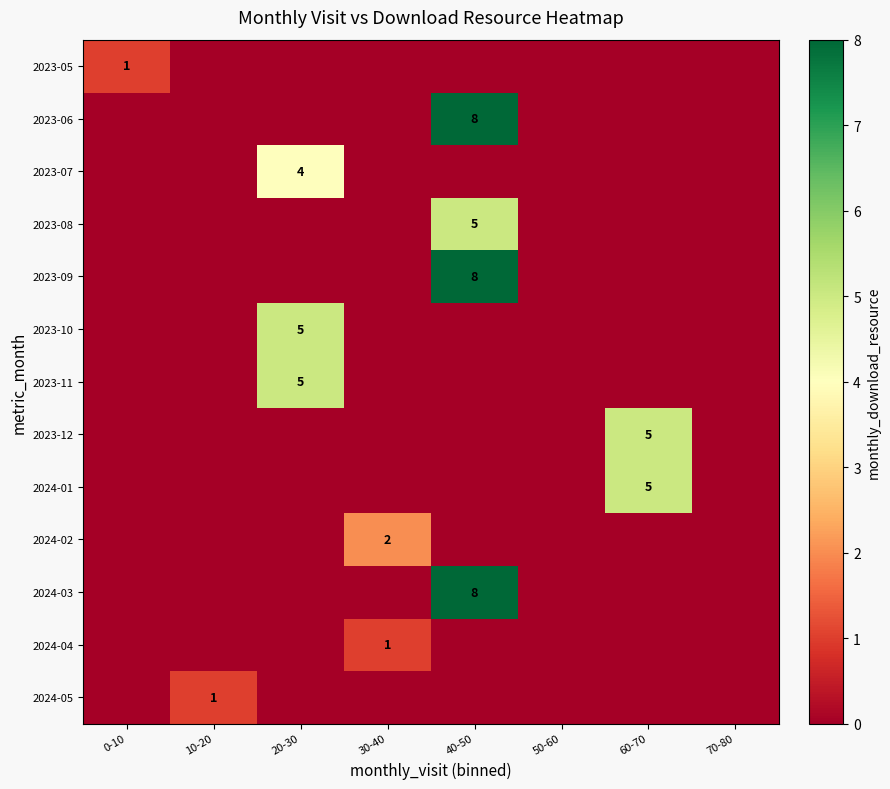

How many categories are shown in the chart?

8